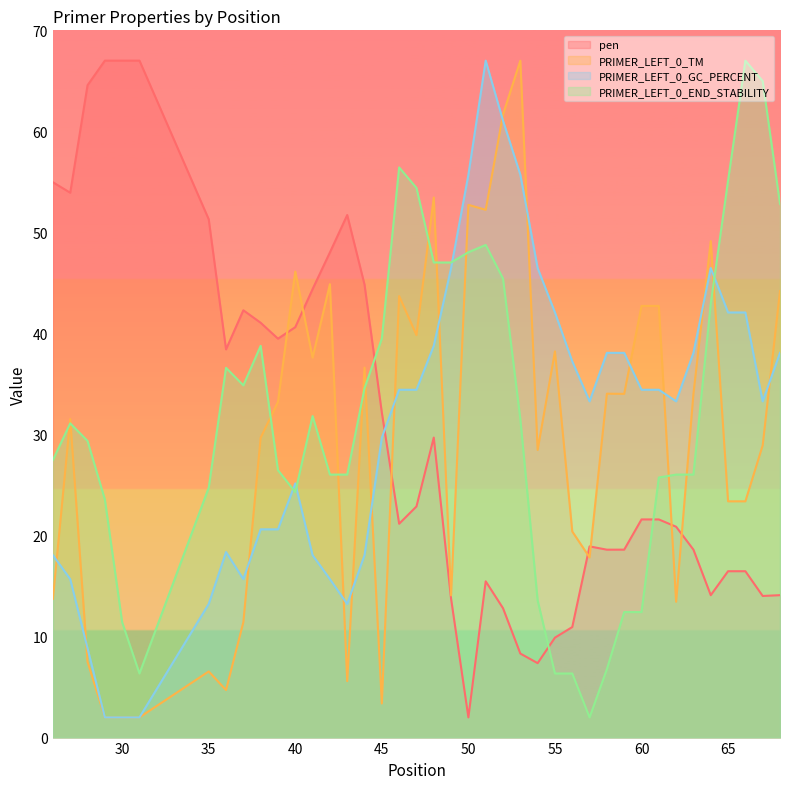

At 41, list the series in order from smallest to largest.

PRIMER_LEFT_0_GC_PERCENT, PRIMER_LEFT_0_END_STABILITY, PRIMER_LEFT_0_TM, pen